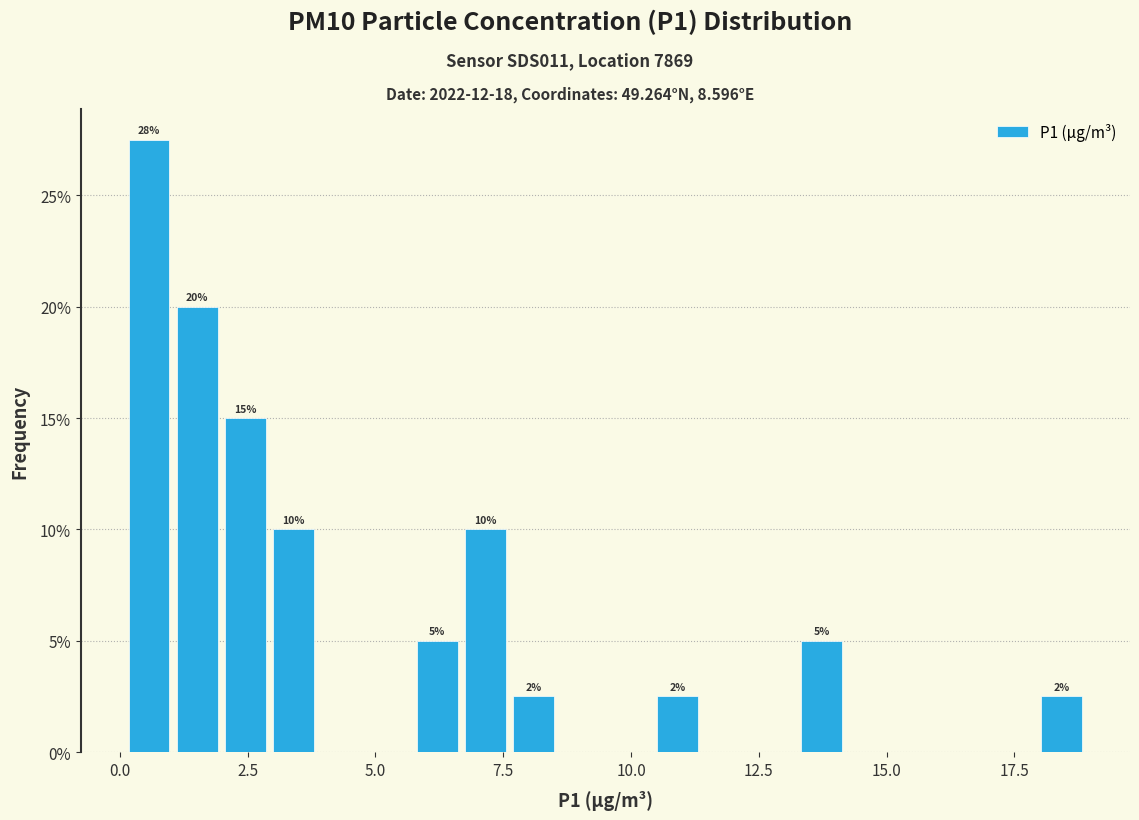

Read against the x-axis, roughly where is the centre of the tallest bar?

0.5